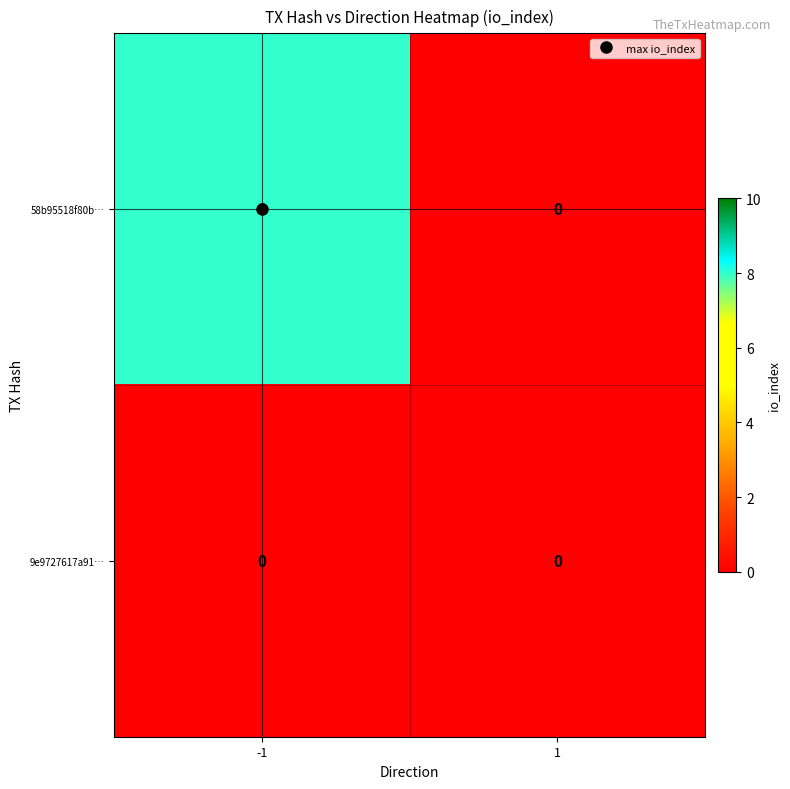

The 9e9727617a91… series shows 0 at 1. True or false?

True